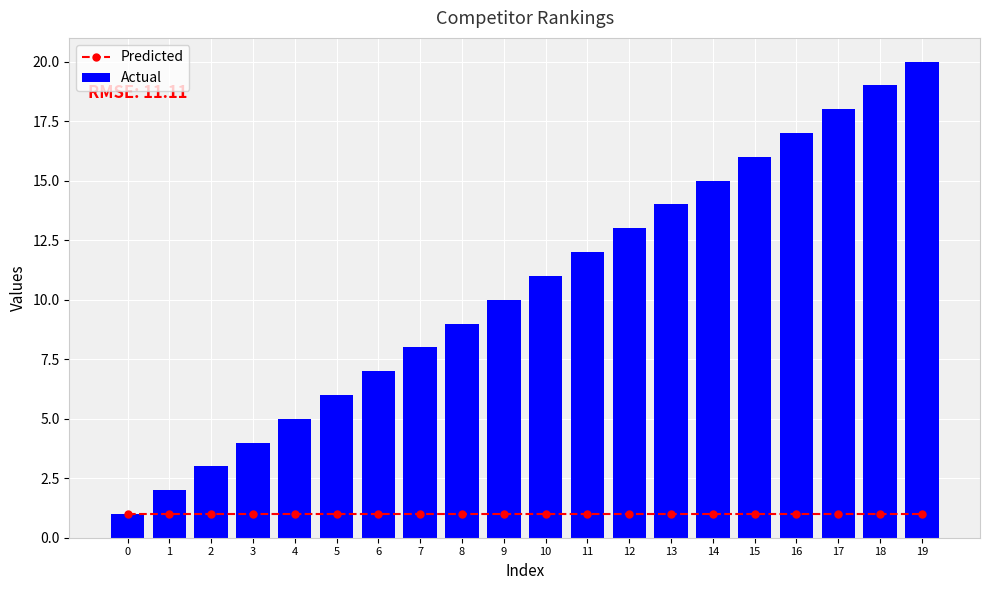

What are all the series names shown in the legend?

Predicted, Actual